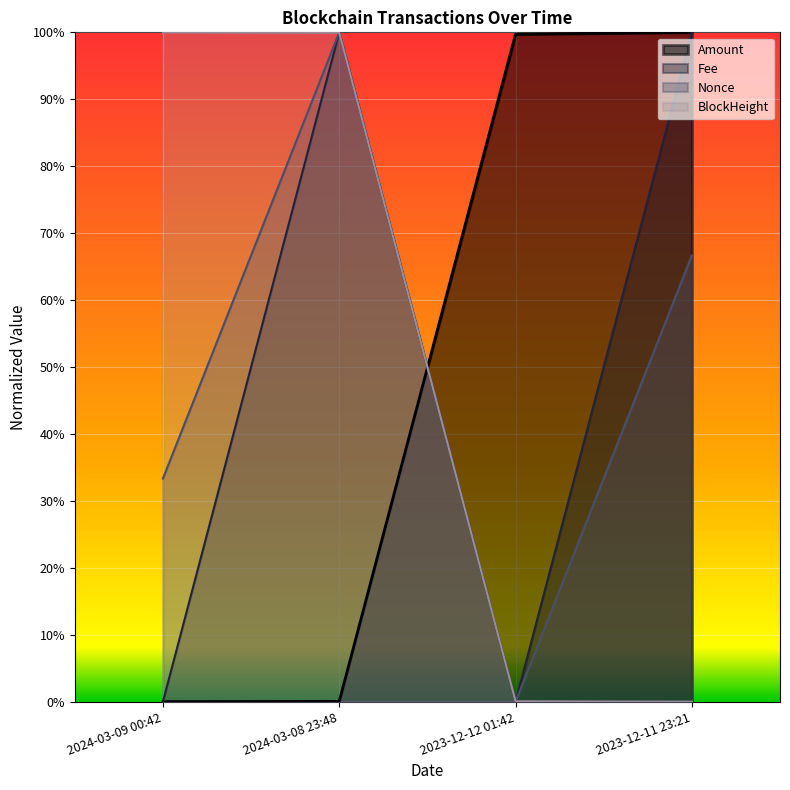

Which series changed the most between 2024-03-09 00:42 and 2023-12-12 01:42?

BlockHeight